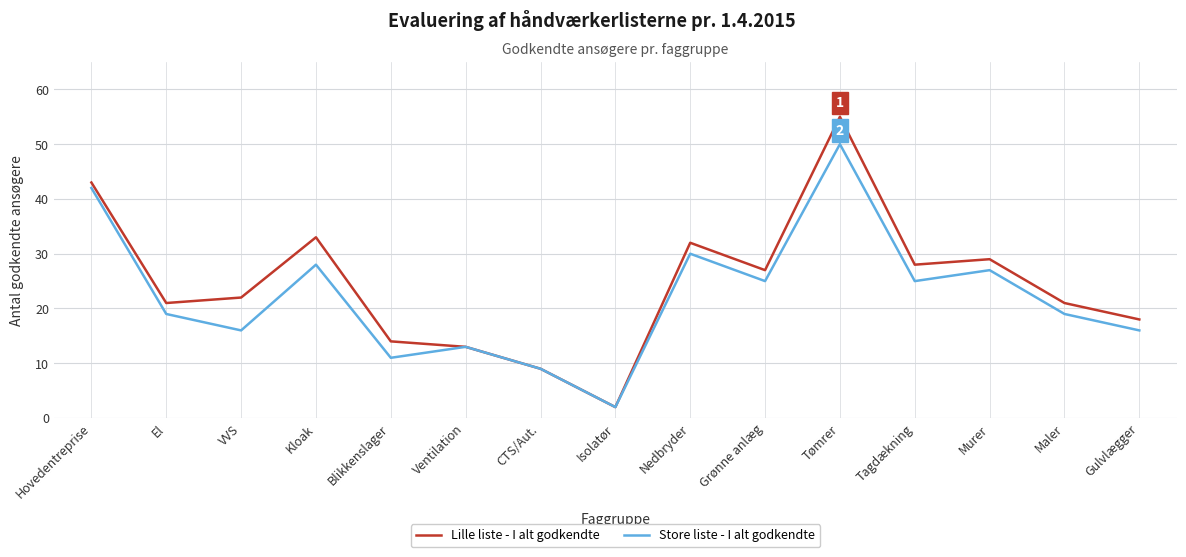

In Lille liste - I alt godkendte, how many points are lower than both neighbors (excluding endpoints)?

4